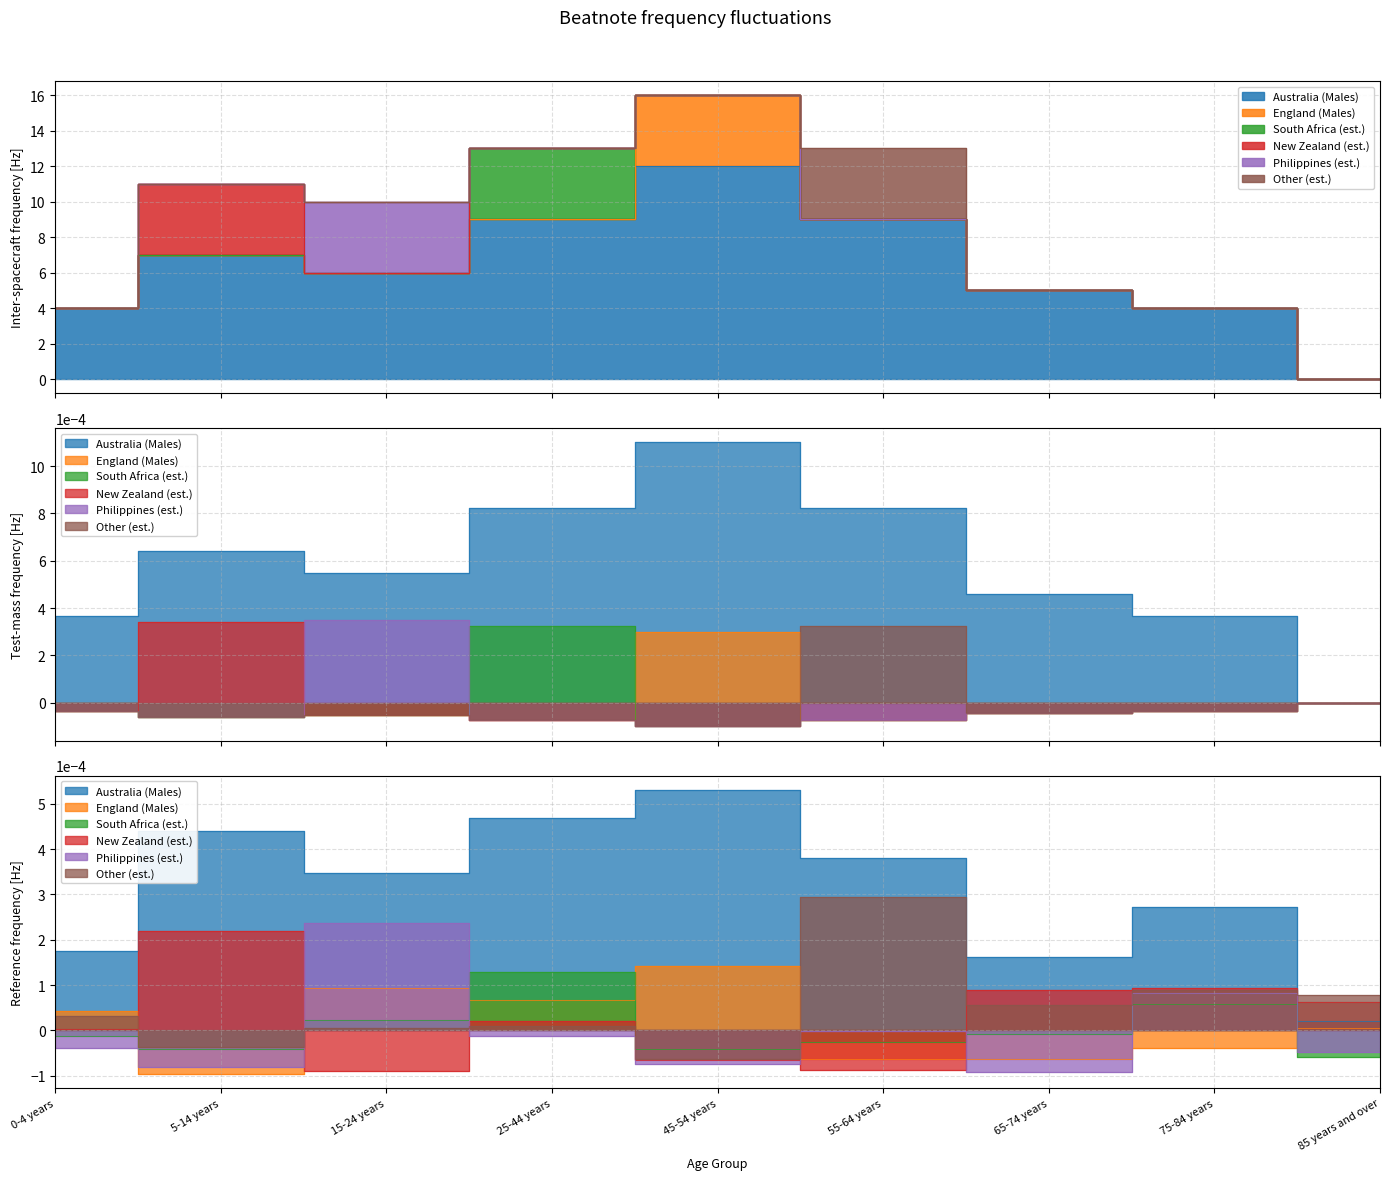

Which label corresponds to the smallest value in the chart?

85 years and over